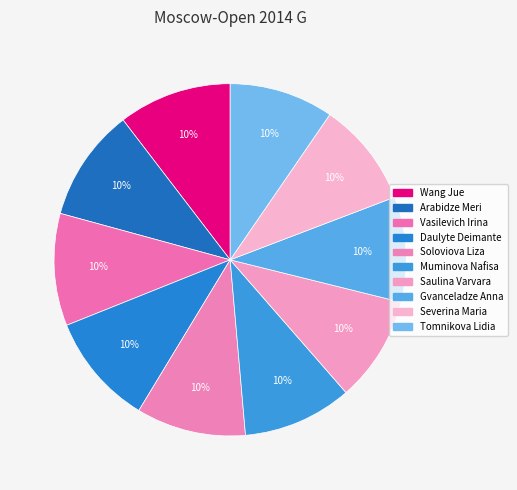

Is there a majority slice in this chart?

No